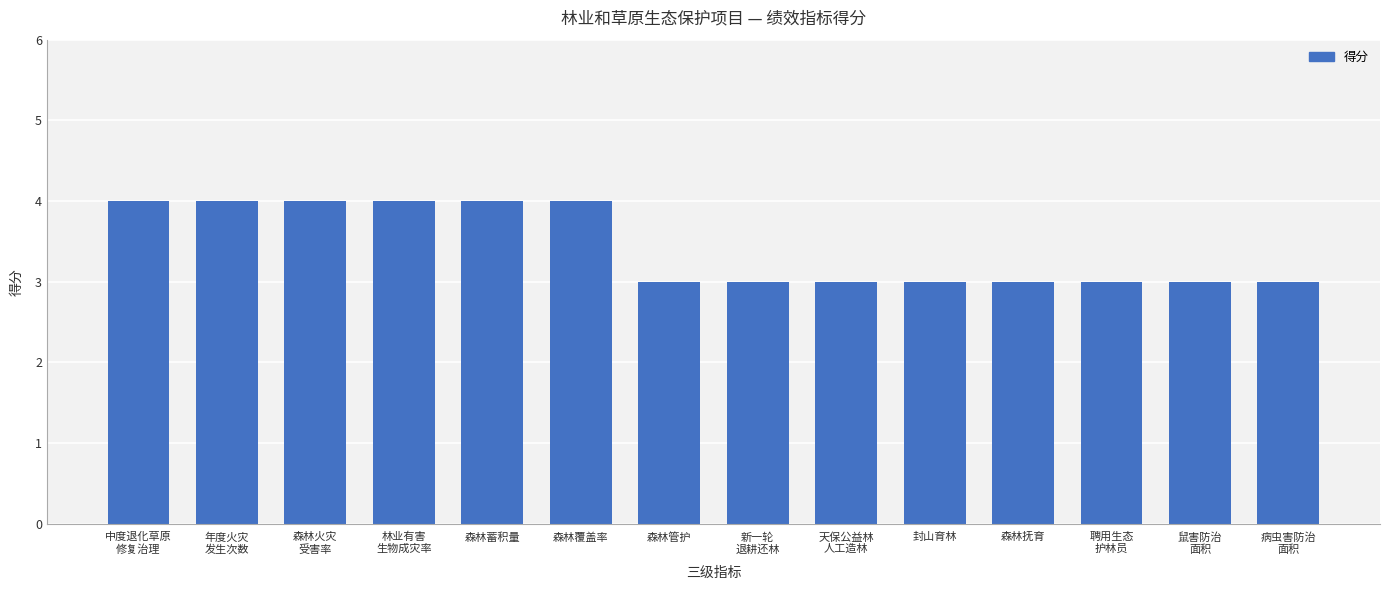

What is the greatest value displayed?

4